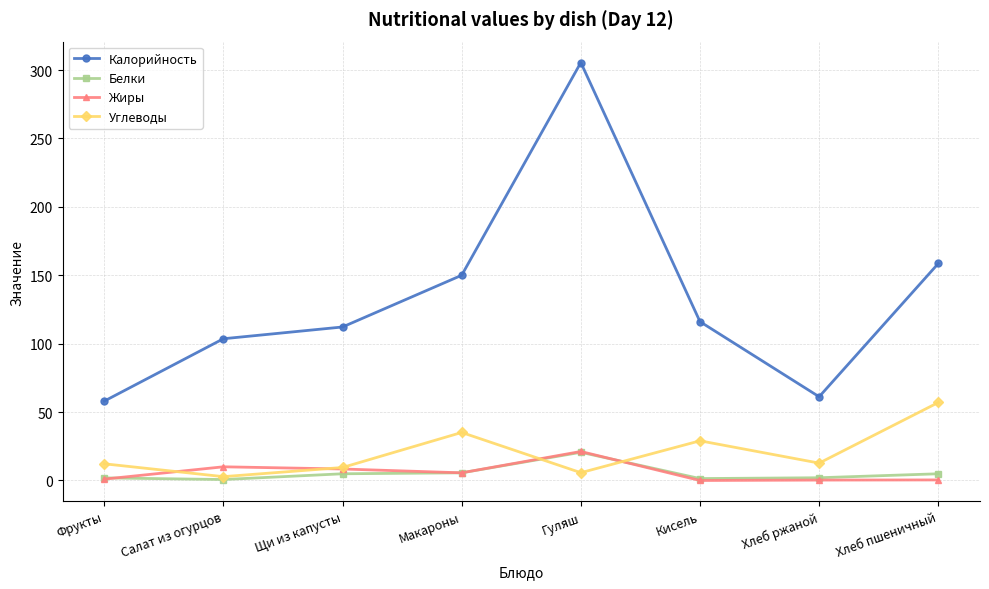

Does the chart display data point markers on the line(s)?

Yes